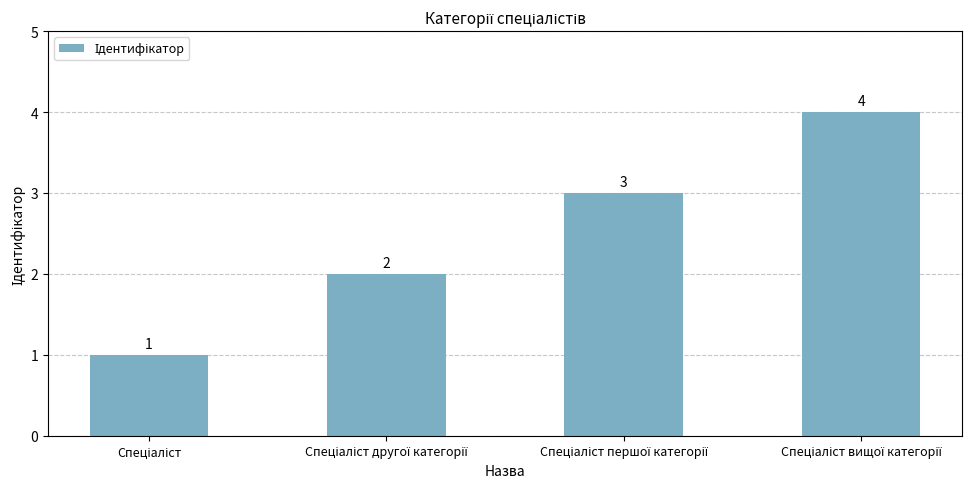

What is the difference between the maximum and minimum values?

3